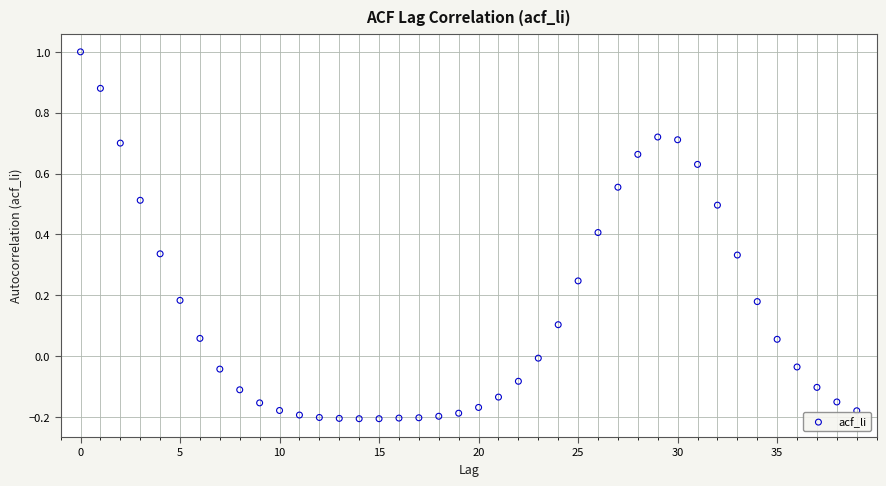

What is the range of Y values (max minus min)?

1.2